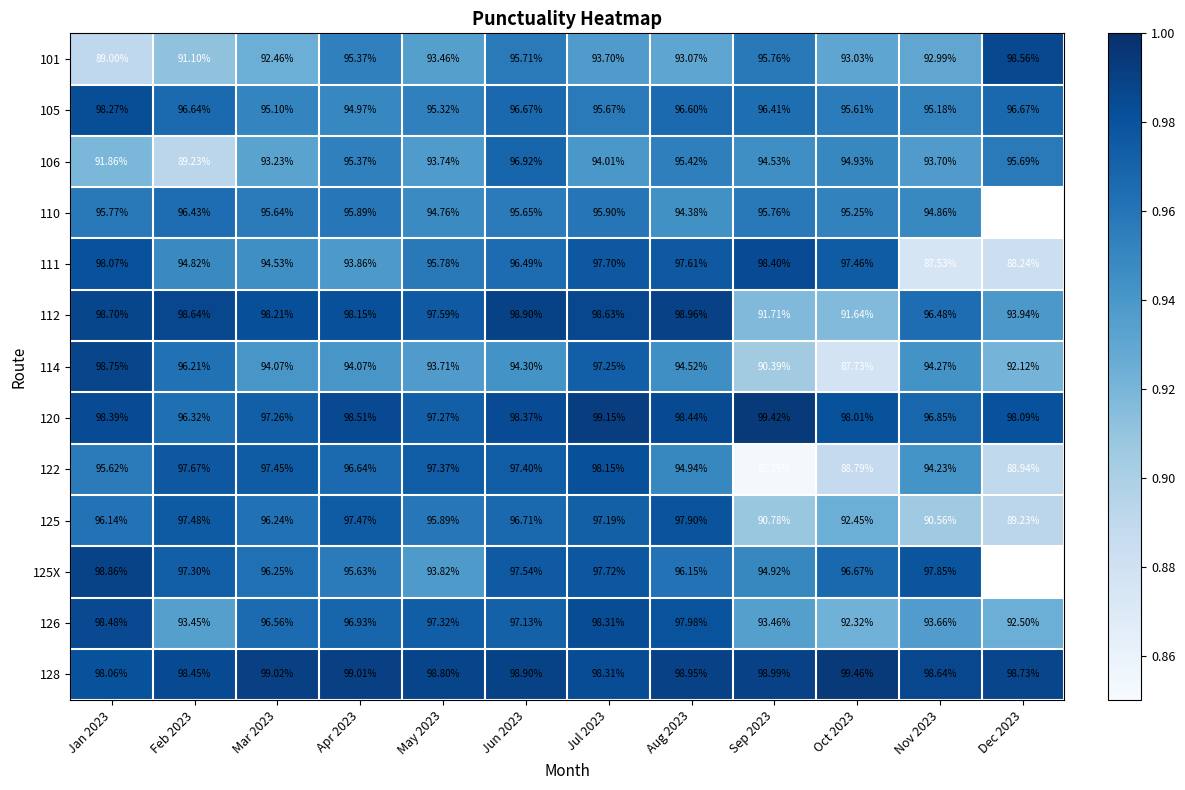

Is the value of 125X at Aug 2023 greater than the value of 126 at Sep 2023?

Yes